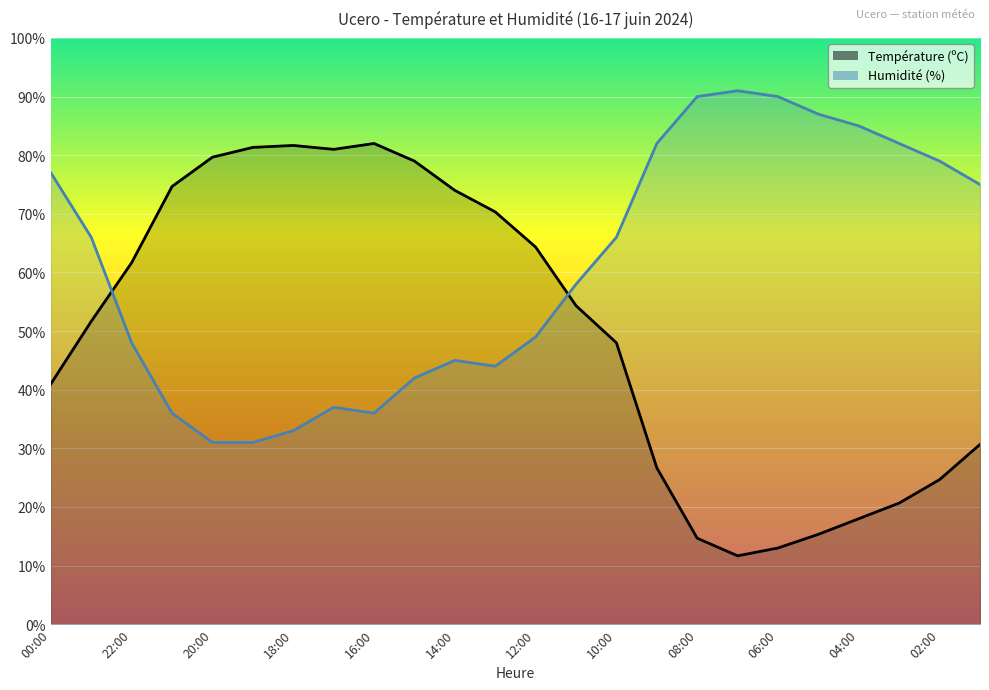

What is the difference between the maximum and minimum values in the Humidité (%) series?

60.0